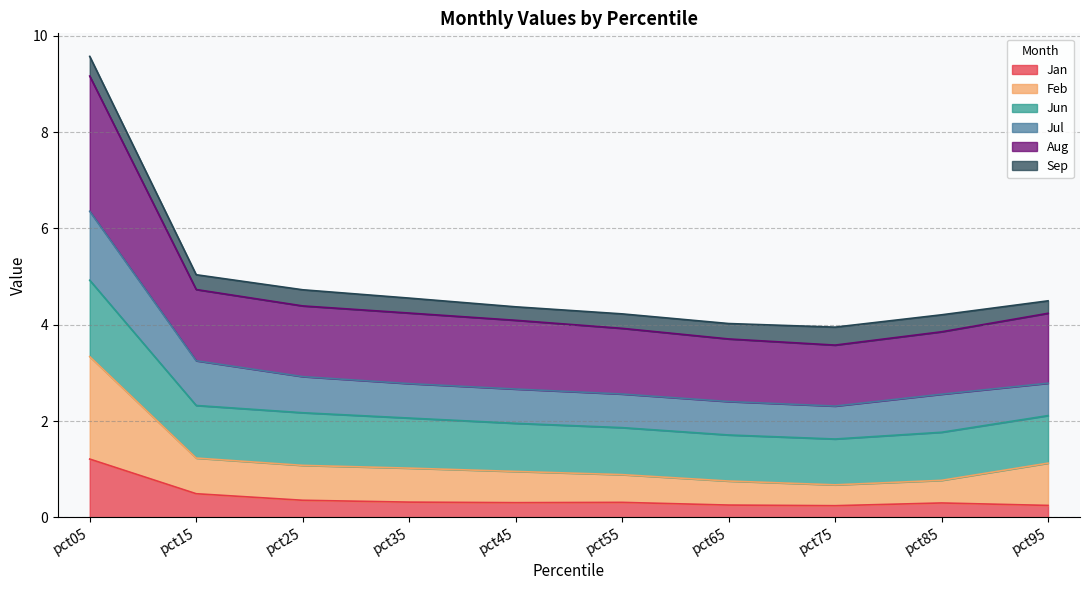

What is the approximate value of Jan at pct05?

1.2